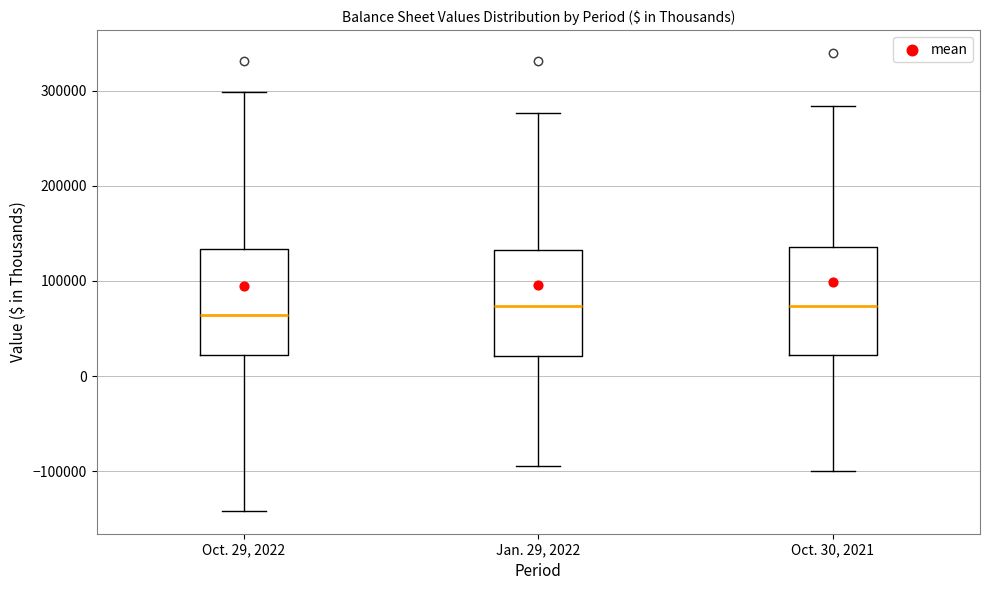

Reading left to right, transcribe this box plot: for each box, give where its median line is, the range the box spans, and where its two whiskers end, as read against the y-axis. The values are not printed on the chart, so give them approximately, as read against the axis.

Oct. 29, 2022: median 60000, box 20000 to 130000, whiskers -140000 to 300000
Jan. 29, 2022: median 70000, box 20000 to 130000, whiskers -90000 to 280000
Oct. 30, 2021: median 70000, box 20000 to 140000, whiskers -100000 to 280000